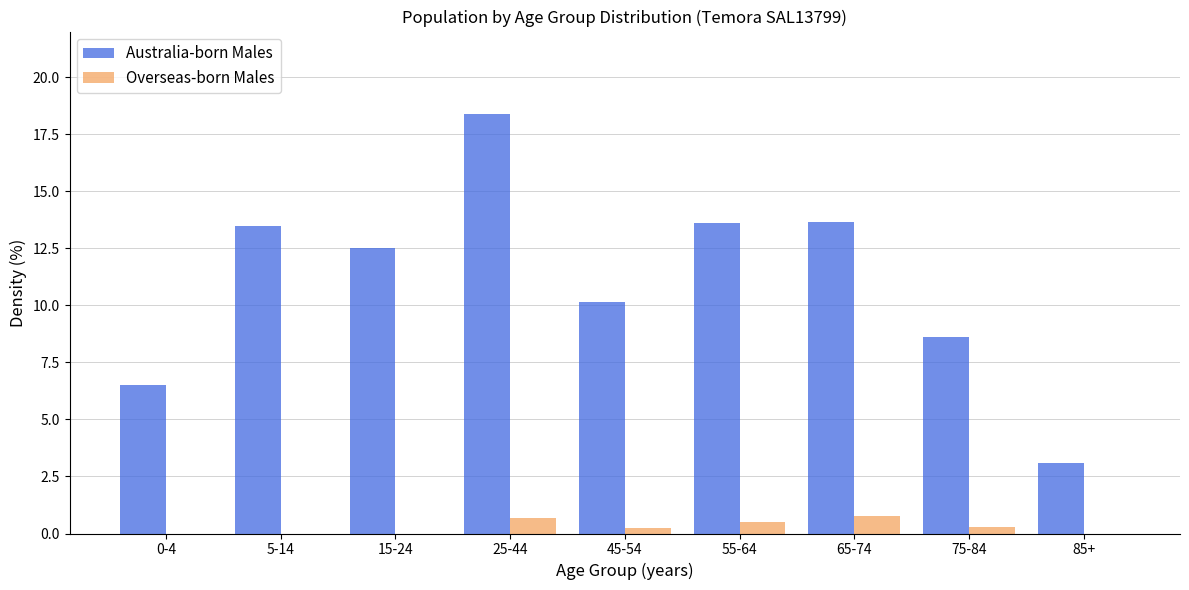

At which category is the sum across all series the highest?

25-44